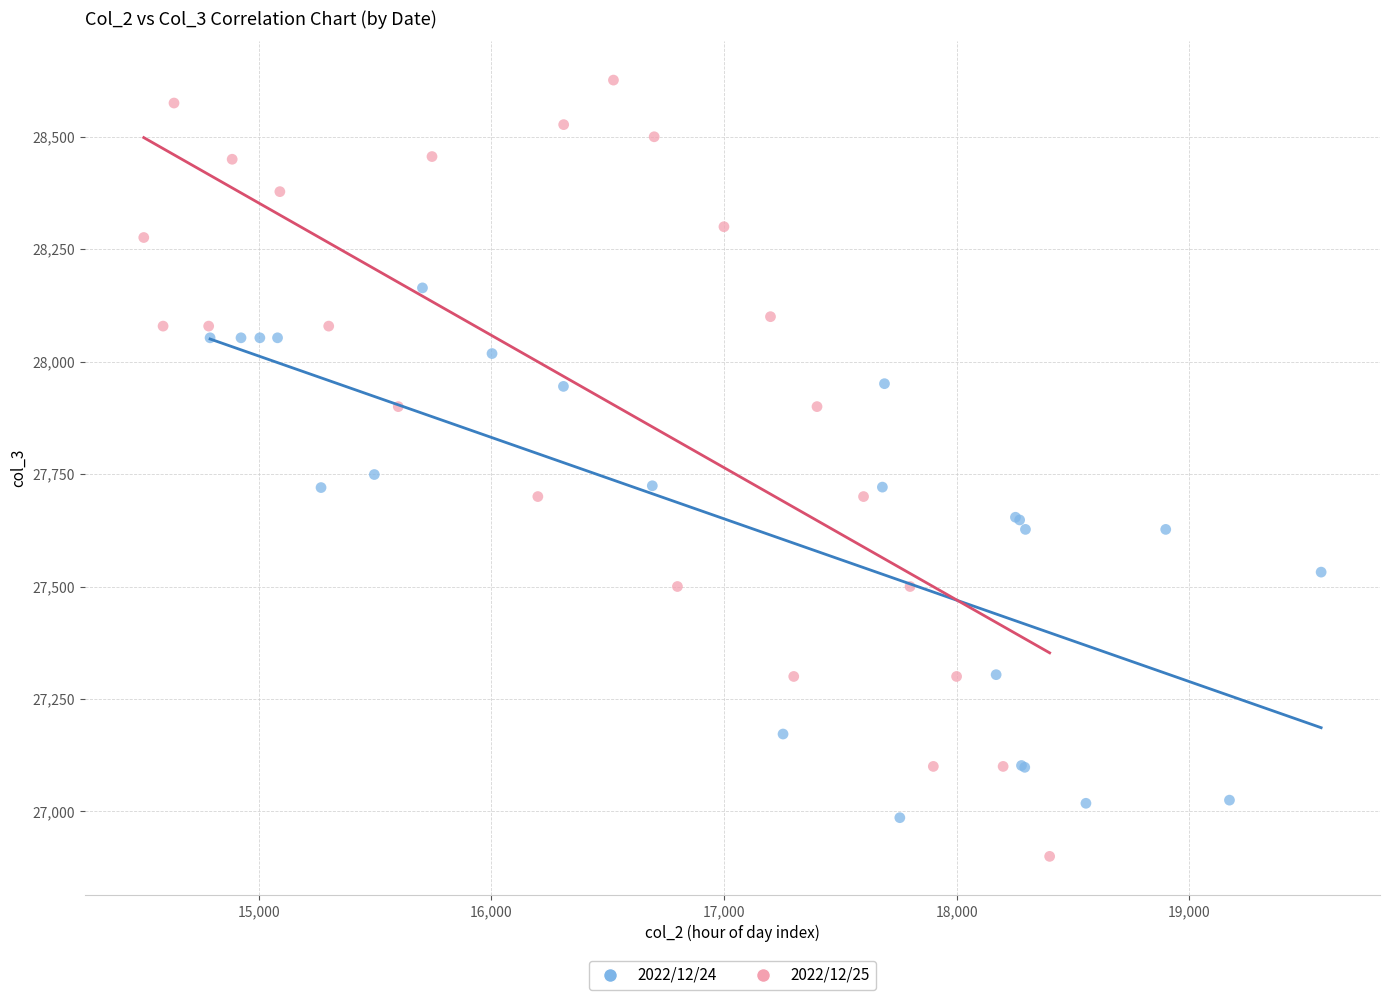

Which series contains the lowest Y value?

2022/12/25